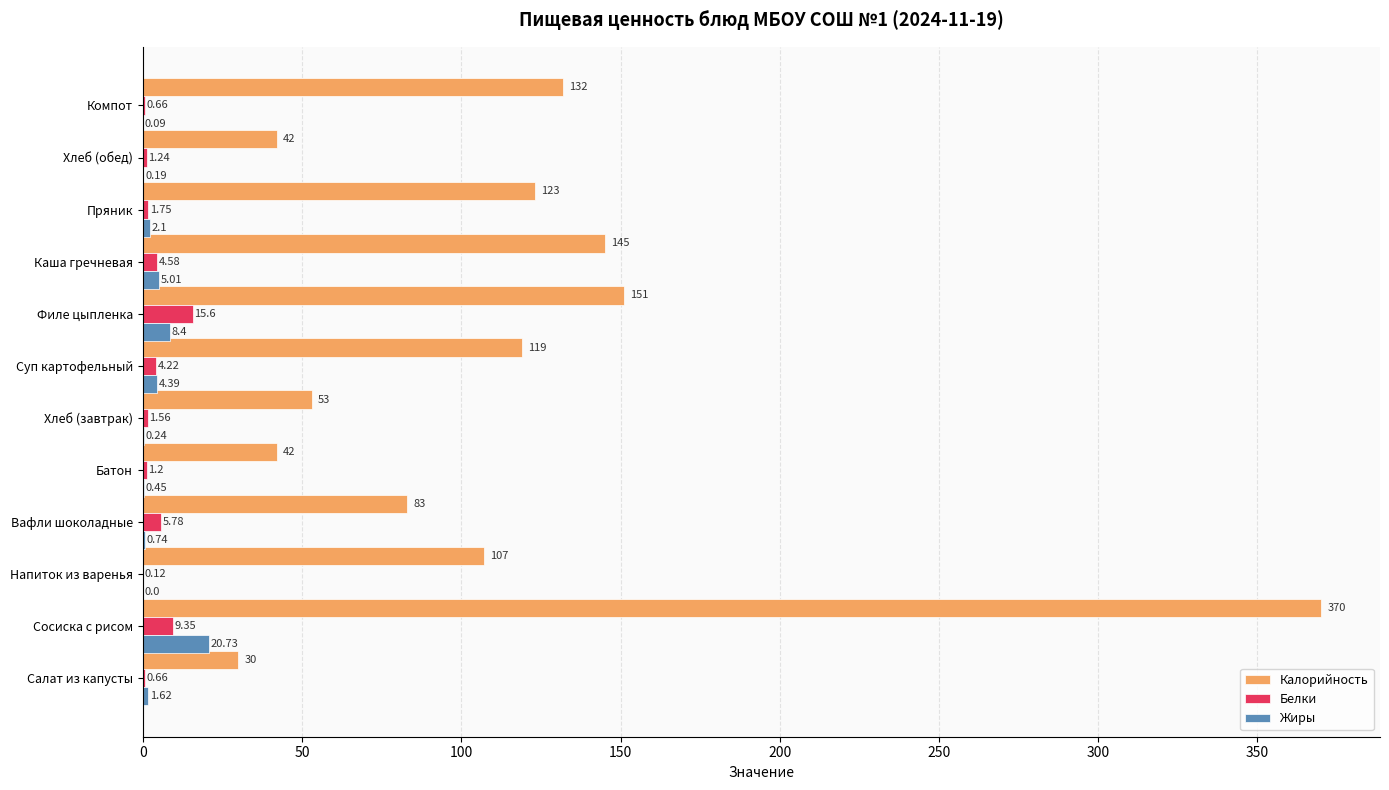

At which label is Жиры closest to 10?

Филе цыпленка